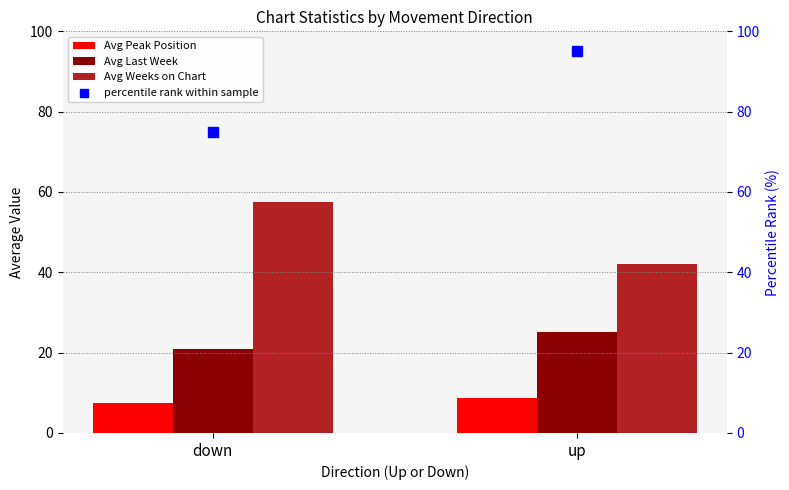

Which series contains the lowest Y value?

Avg Peak Position